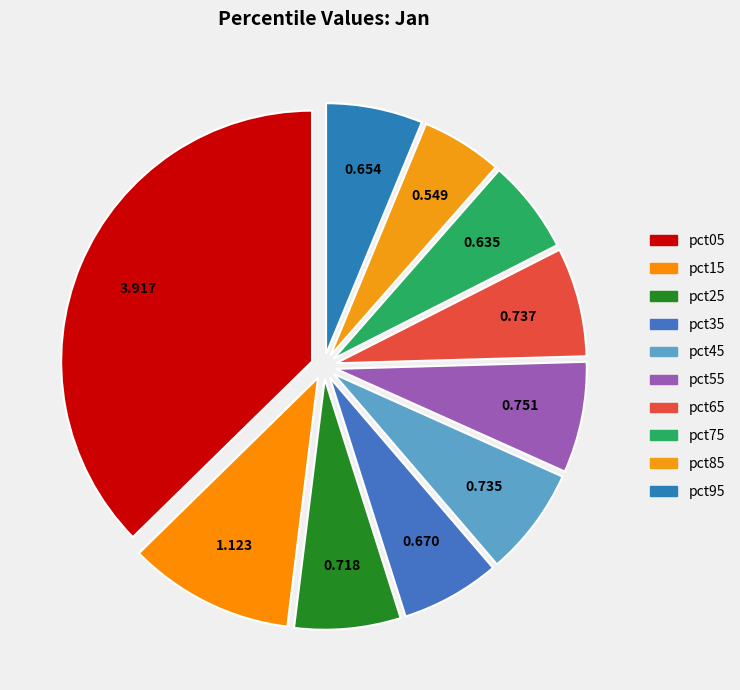

Between pct05 and pct75, which is larger?

pct05